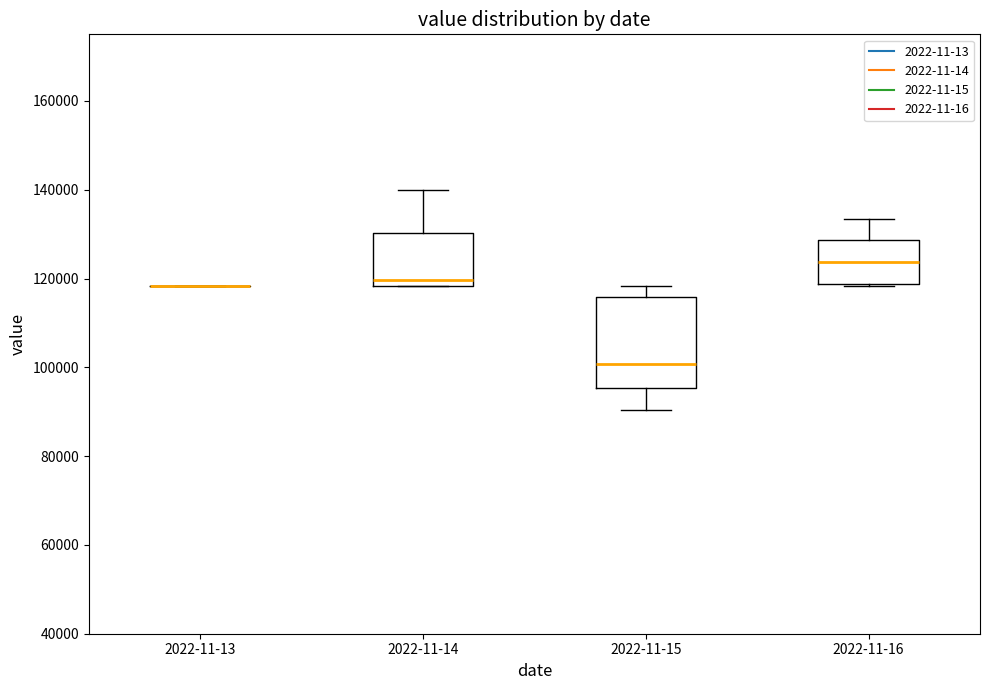

Where does the median line of the box for 2022-11-16 sit on the y-axis? The values are not printed on the chart, so give them approximately, as read against the axis.

124000